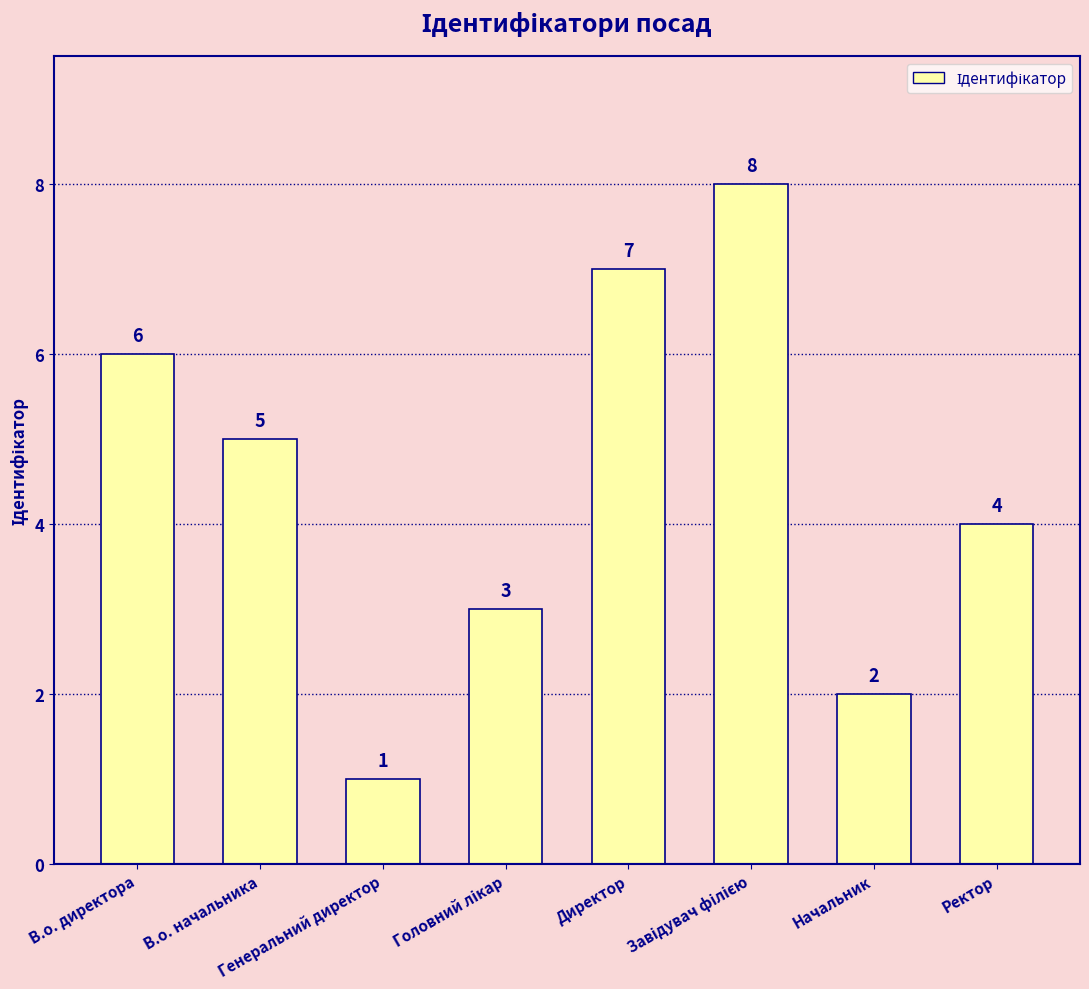

What is the difference between the maximum and minimum values?

7